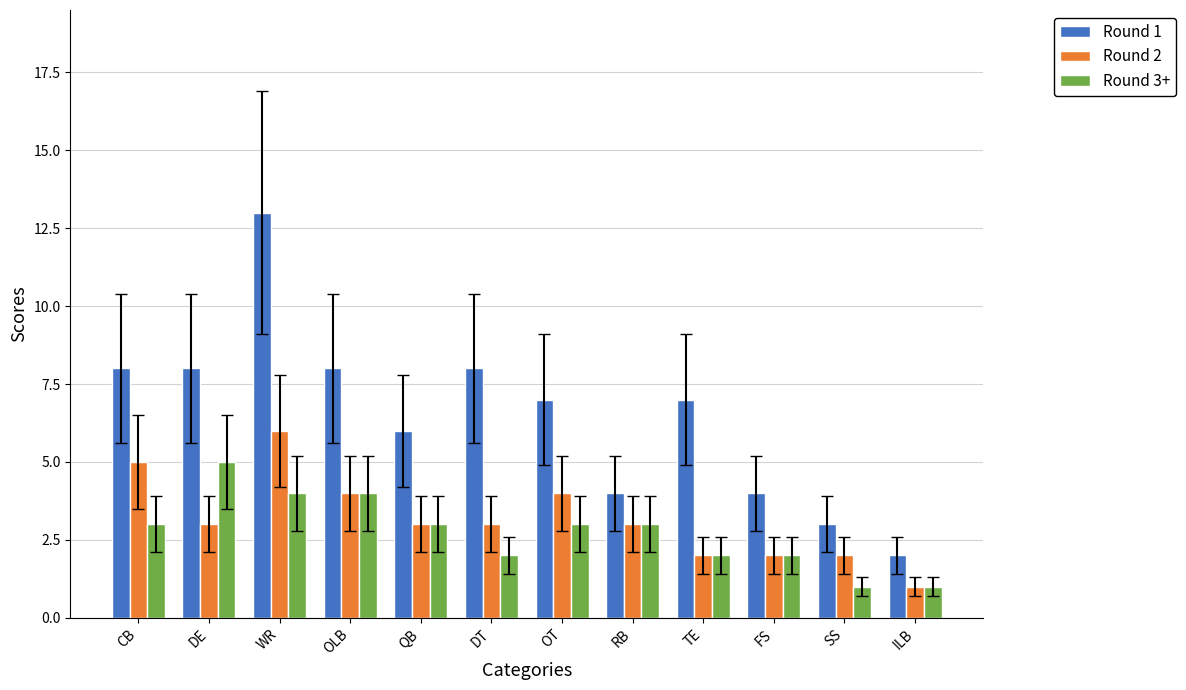

Which series has the largest total across all categories?

Round 1